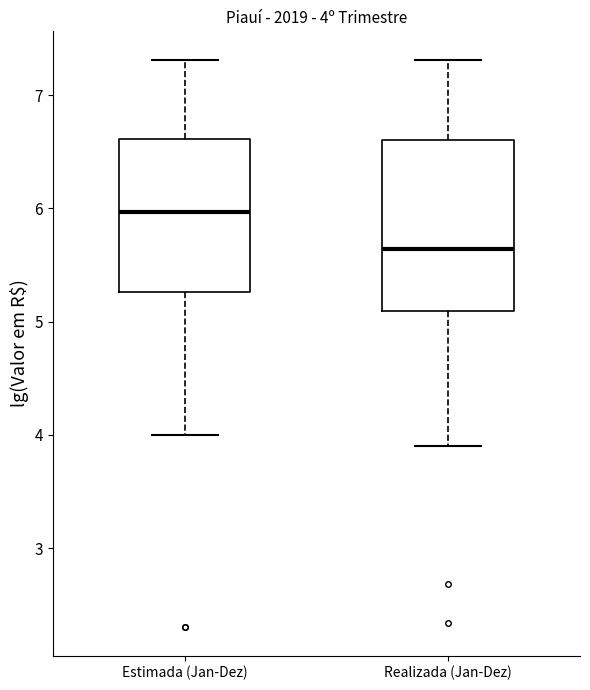

Which box is the tallest, from its lower edge to its upper edge?

Realizada (Jan-Dez)